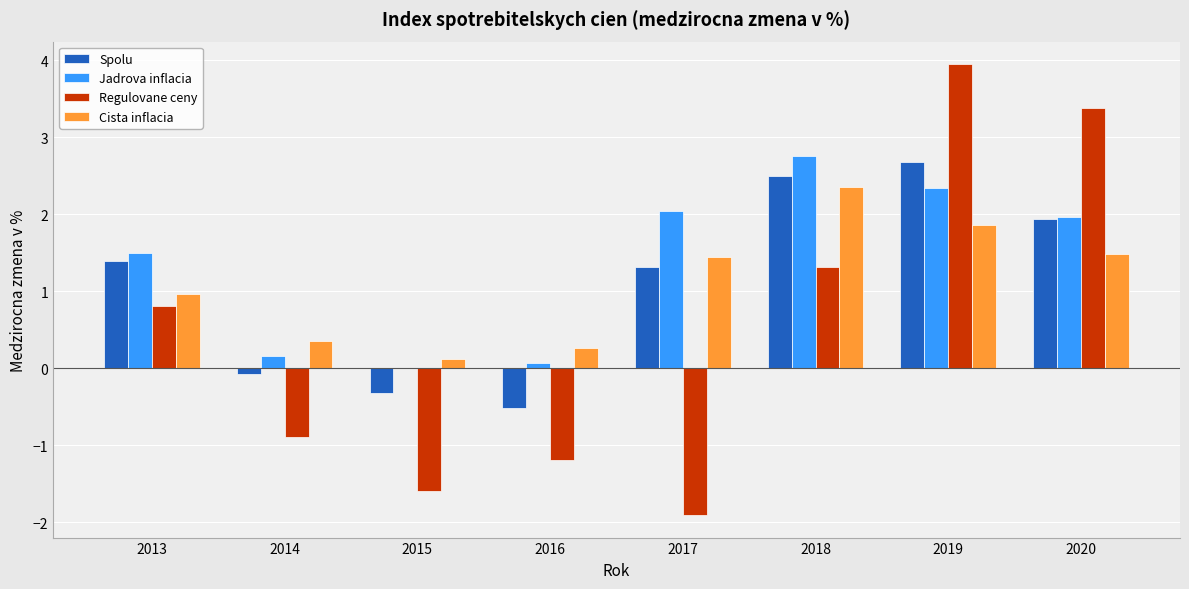

What is the sum of all Regulovane ceny values?

3.9